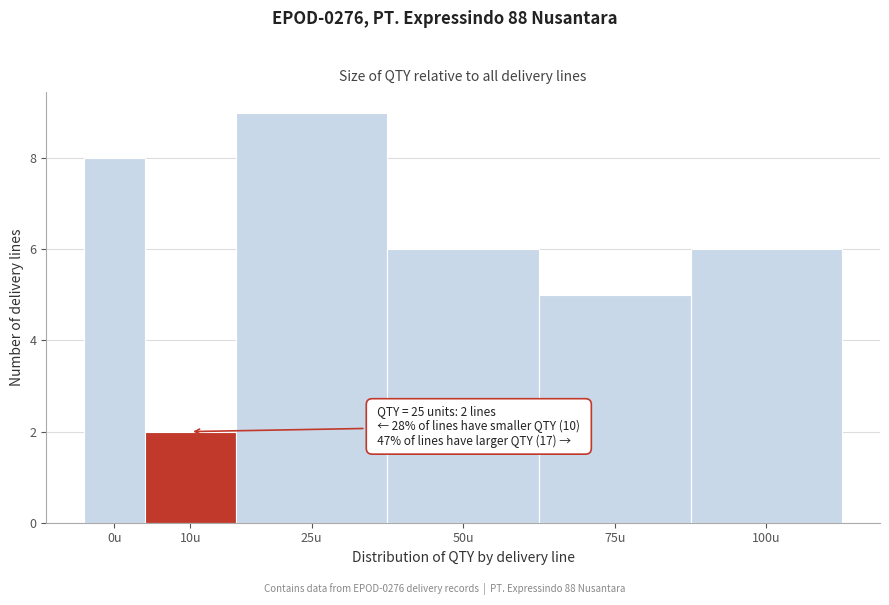

Reading right to left, list all the values displayed in this chart.

100u=6	75u=5	50u=6	25u=9	10u=2	0u=8